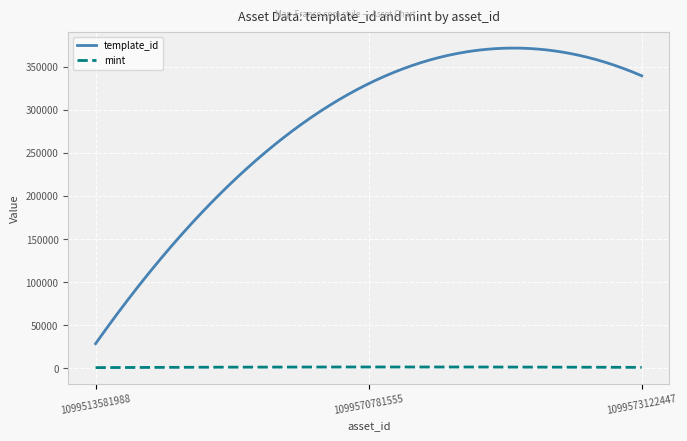

True or false: mint and template_id intersect in this chart.

False